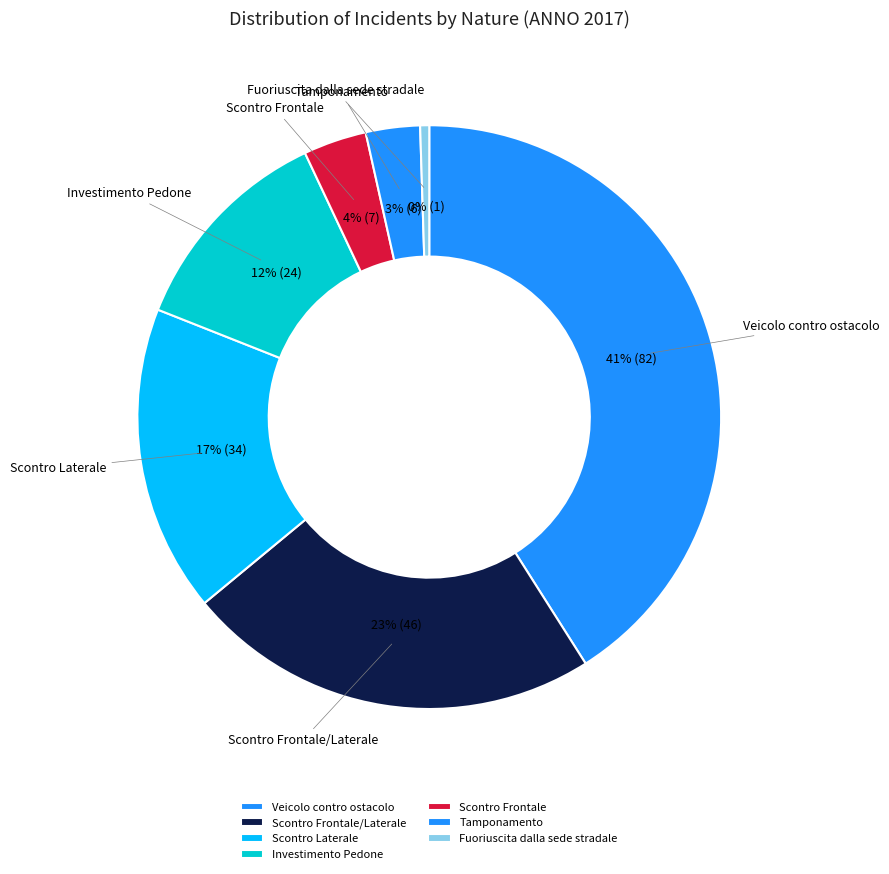

What is the ratio of the value at Veicolo contro ostacolo to the value at Scontro Laterale?

2.4